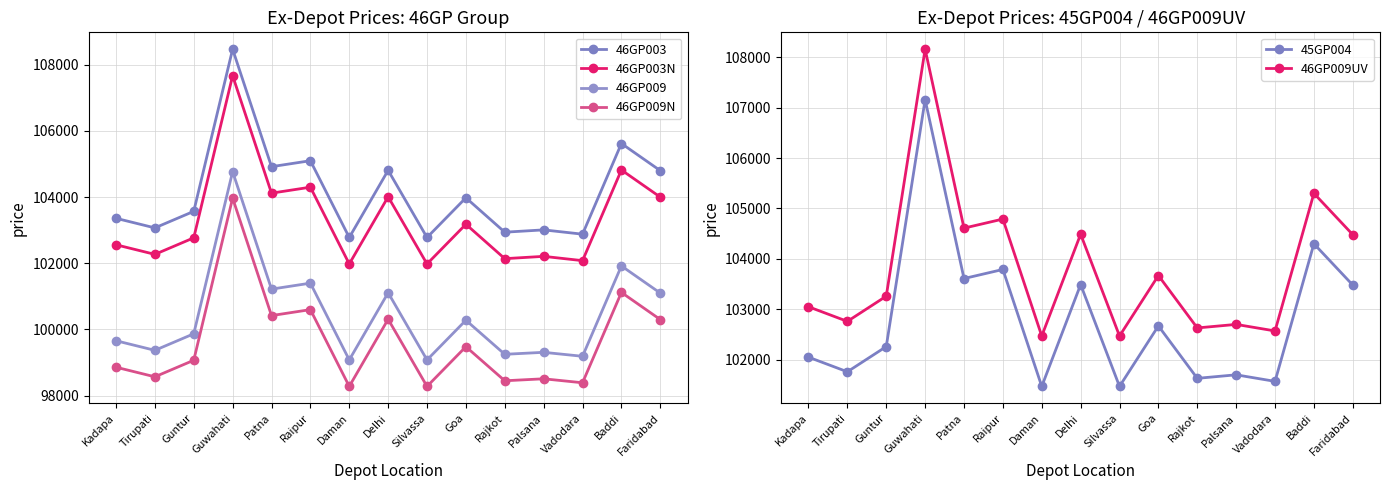

What is the average value of the 46GP003 series?

104139